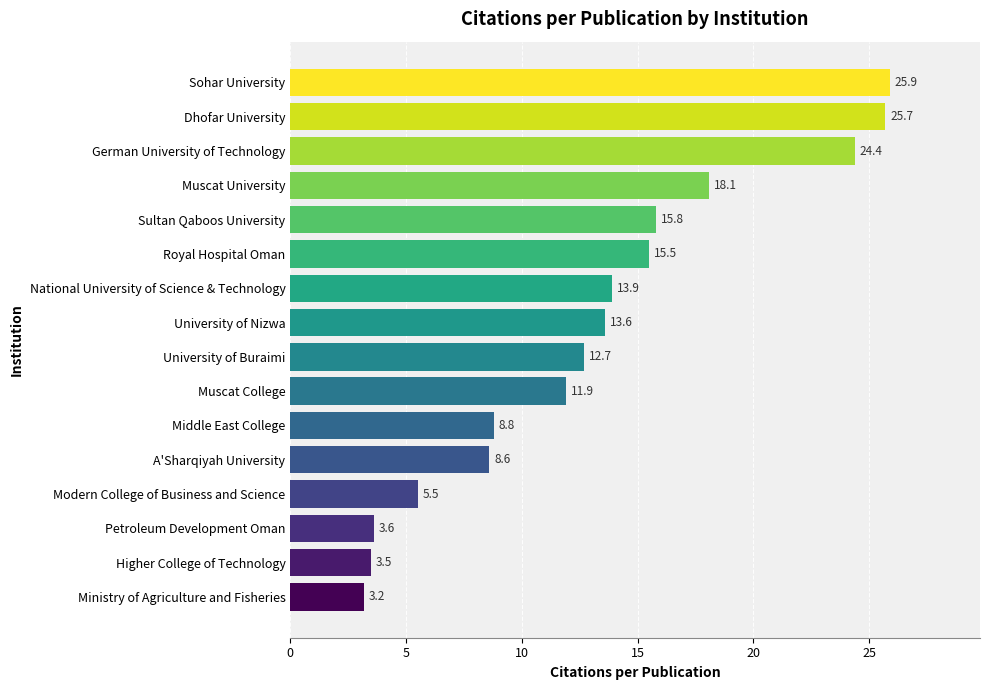

Which category has the highest value across all series?

Sohar University